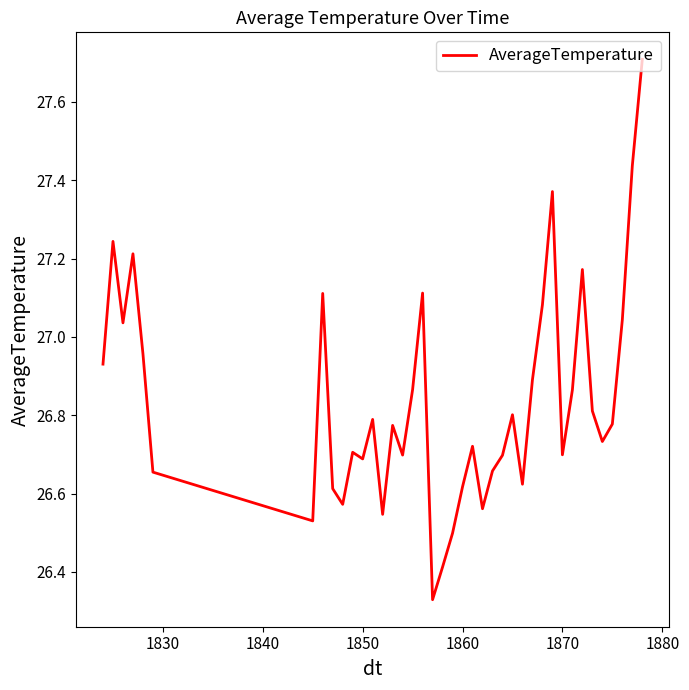

What is the difference between the maximum and minimum values?

1.4